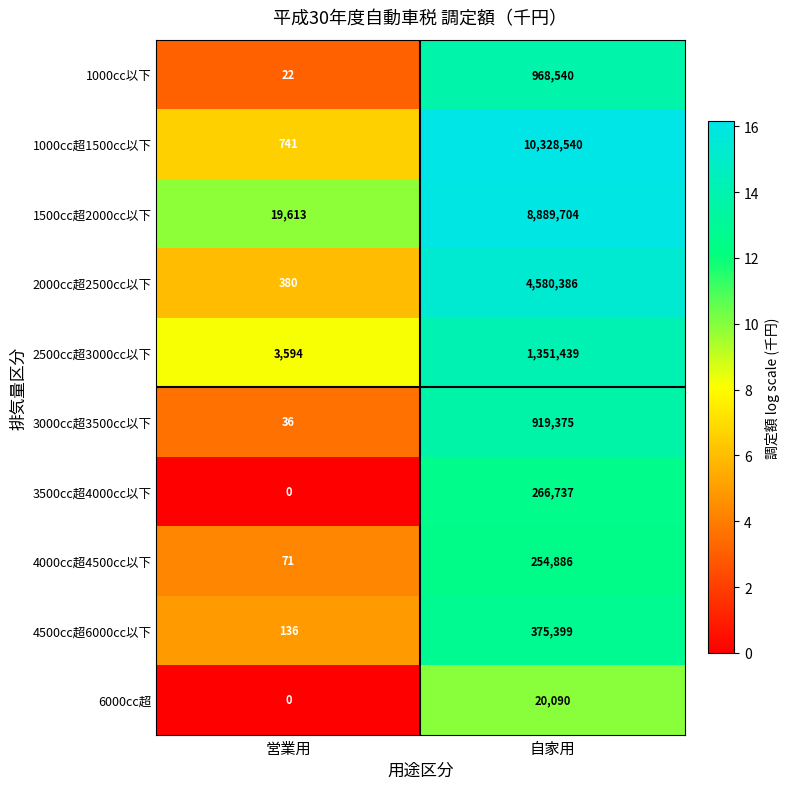

The value of 3000cc超3500cc以下 at 自家用 is 473441. True or false?

False